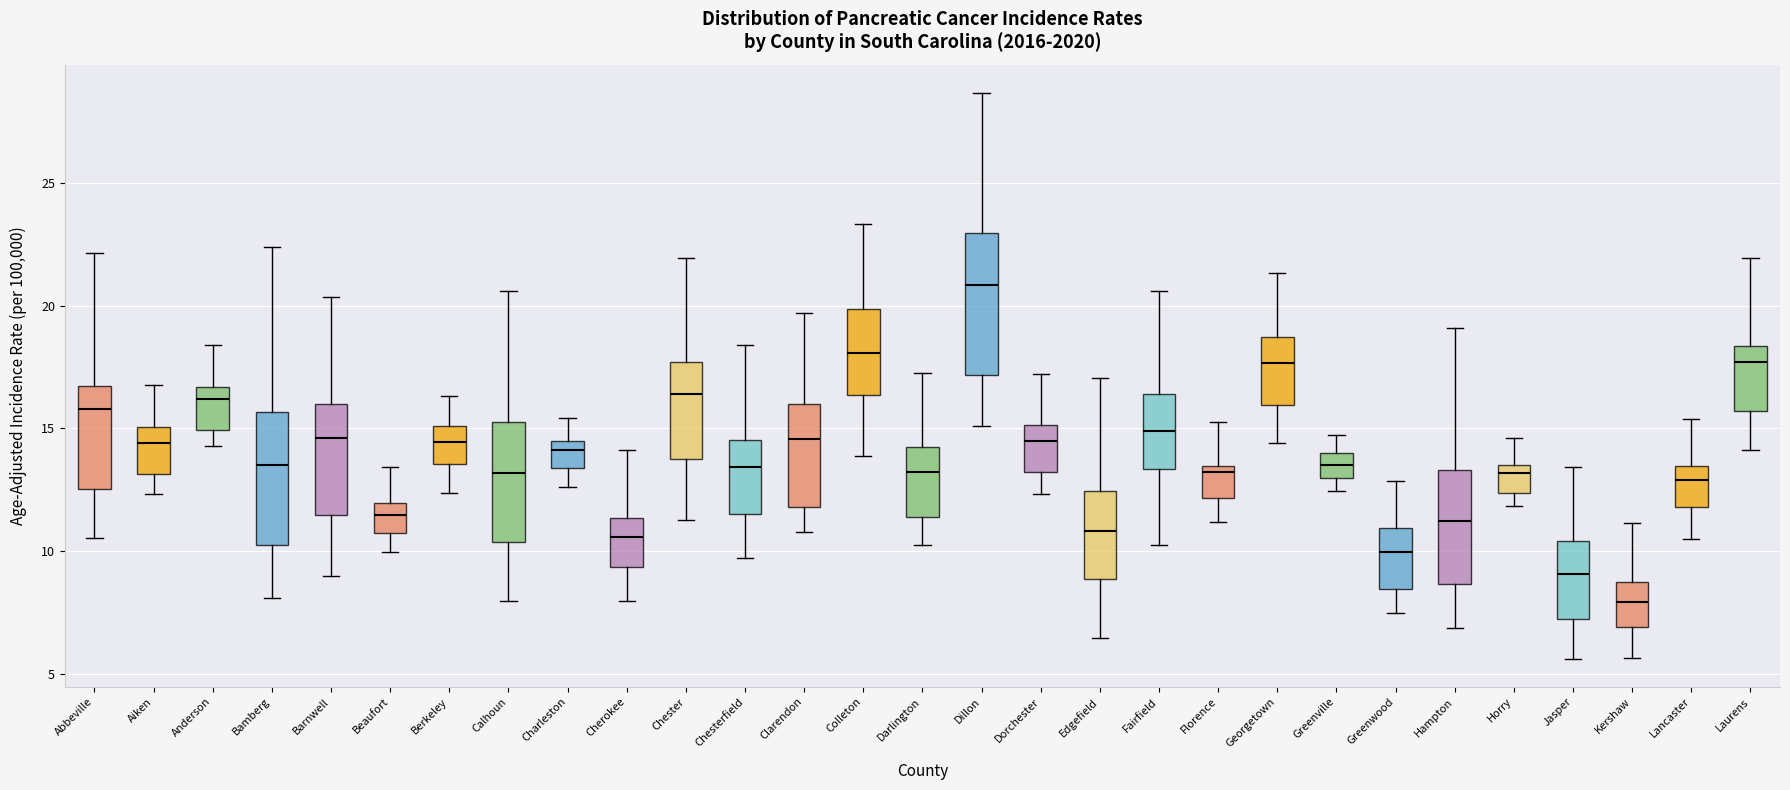

Reading left to right, transcribe this box plot: for each box, give where its median line is, the range the box spans, and where its two whiskers end, as read against the y-axis. The values are not printed on the chart, so give them approximately, as read against the axis.

Abbeville: median 16.0, box 12.5 to 16.5, whiskers 10.5 to 22.0
Aiken: median 14.5, box 13.0 to 15.0, whiskers 12.5 to 17.0
Anderson: median 16.0, box 15.0 to 16.5, whiskers 14.5 to 18.5
Bamberg: median 13.5, box 10.0 to 15.5, whiskers 8.0 to 22.5
Barnwell: median 14.5, box 11.5 to 16.0, whiskers 9.0 to 20.5
Beaufort: median 11.5, box 10.5 to 12.0, whiskers 10.0 to 13.5
Berkeley: median 14.5, box 13.5 to 15.0, whiskers 12.5 to 16.5
Calhoun: median 13.0, box 10.5 to 15.5, whiskers 8.0 to 20.5
Charleston: median 14.0, box 13.5 to 14.5, whiskers 12.5 to 15.5
Cherokee: median 10.5, box 9.5 to 11.5, whiskers 8.0 to 14.0
Chester: median 16.5, box 13.5 to 17.5, whiskers 11.5 to 22.0
Chesterfield: median 13.5, box 11.5 to 14.5, whiskers 9.5 to 18.5
Clarendon: median 14.5, box 12.0 to 16.0, whiskers 11.0 to 19.5
Colleton: median 18.0, box 16.5 to 20.0, whiskers 14.0 to 23.5
Darlington: median 13.0, box 11.5 to 14.0, whiskers 10.5 to 17.5
Dillon: median 21.0, box 17.0 to 23.0, whiskers 15.0 to 28.5
Dorchester: median 14.5, box 13.0 to 15.0, whiskers 12.5 to 17.0
Edgefield: median 11.0, box 9.0 to 12.5, whiskers 6.5 to 17.0
Fairfield: median 15.0, box 13.5 to 16.5, whiskers 10.5 to 20.5
Florence: median 13.0, box 12.0 to 13.5, whiskers 11.0 to 15.5
Georgetown: median 17.5, box 16.0 to 18.5, whiskers 14.5 to 21.5
Greenville: median 13.5, box 13.0 to 14.0, whiskers 12.5 to 15.0
Greenwood: median 10.0, box 8.5 to 11.0, whiskers 7.5 to 13.0
Hampton: median 11.0, box 8.5 to 13.5, whiskers 7.0 to 19.0
Horry: median 13.0, box 12.5 to 13.5, whiskers 12.0 to 14.5
Jasper: median 9.0, box 7.0 to 10.5, whiskers 5.5 to 13.5
Kershaw: median 8.0, box 7.0 to 8.5, whiskers 5.5 to 11.0
Lancaster: median 13.0, box 12.0 to 13.5, whiskers 10.5 to 15.5
Laurens: median 17.5, box 15.5 to 18.5, whiskers 14.0 to 22.0